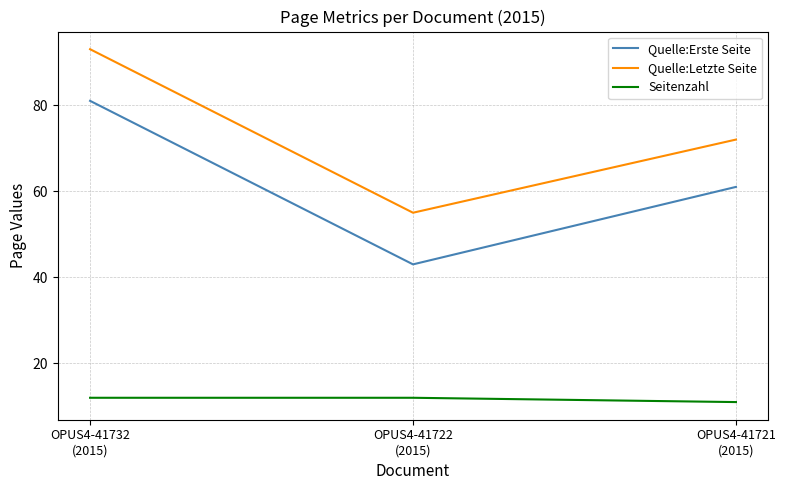

True or false: Quelle:Erste Seite has a value of 33 at OPUS4-41721
(2015).

False